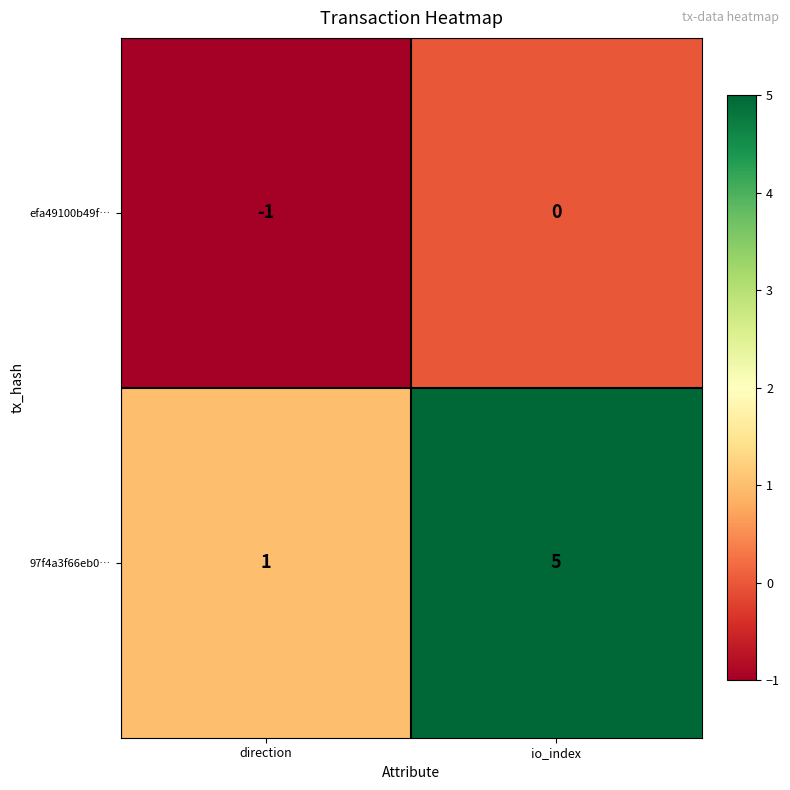

What is the sum of all 97f4a3f66eb0… values?

6